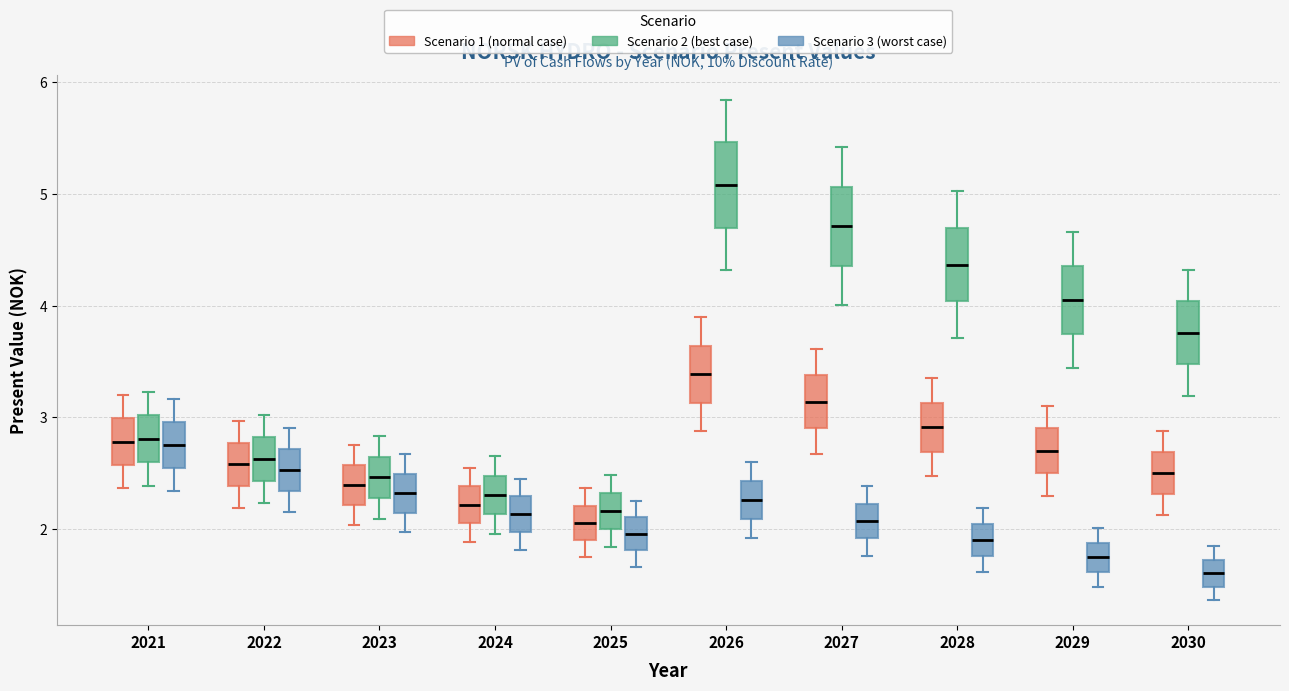

Which box's median line is the lowest?

2030 (Scenario 3 (worst case))